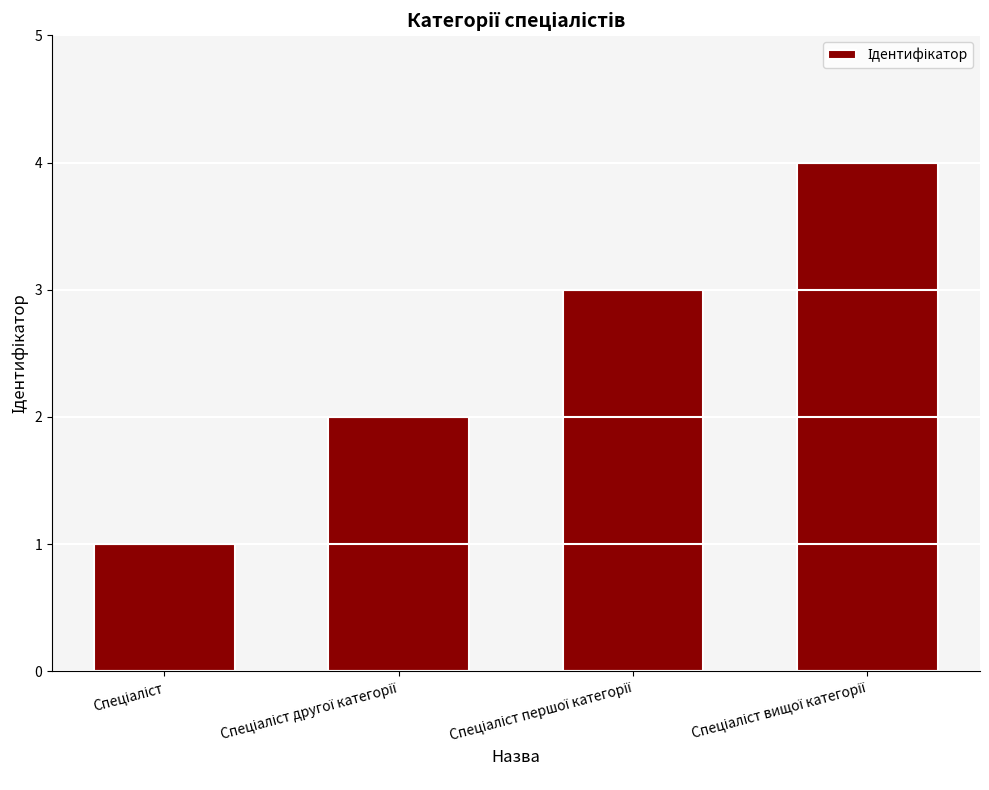

What is the sum of all values?

10